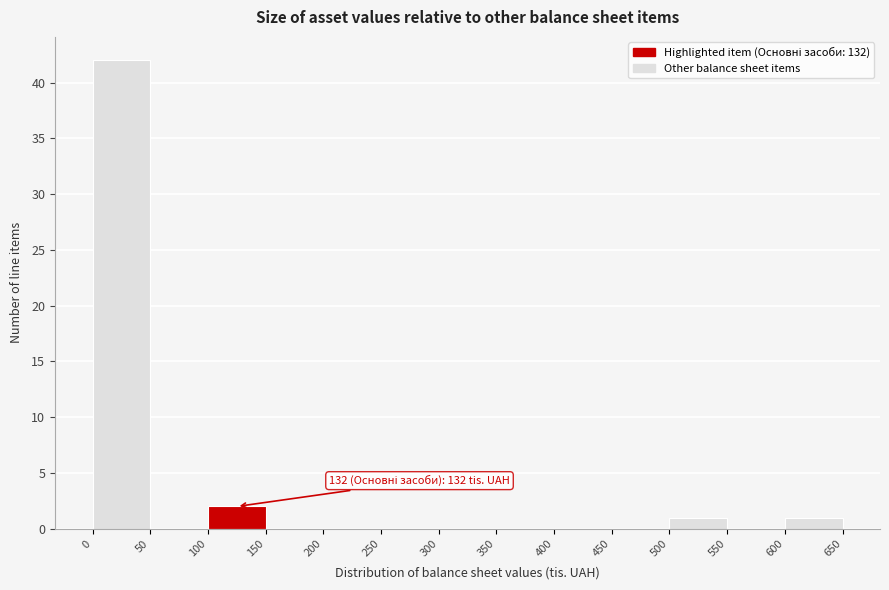

Which range on the x-axis has the tallest bar?

0 to 50